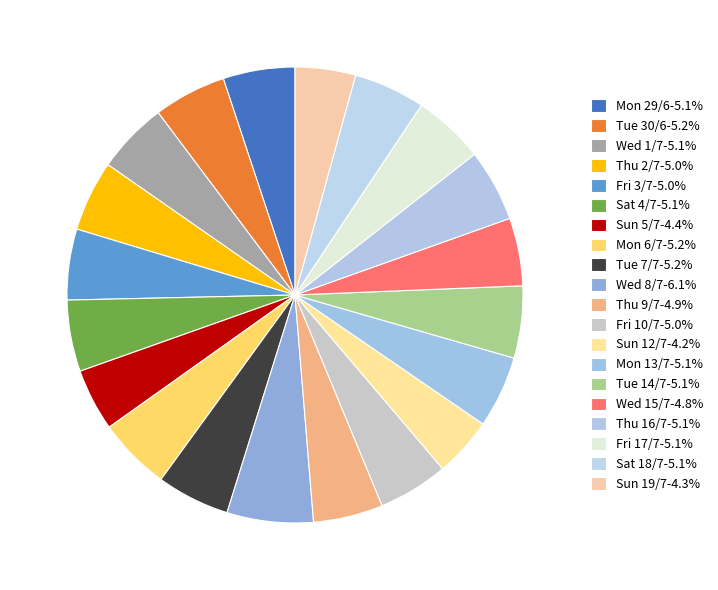

How many slices are in this pie chart?

20